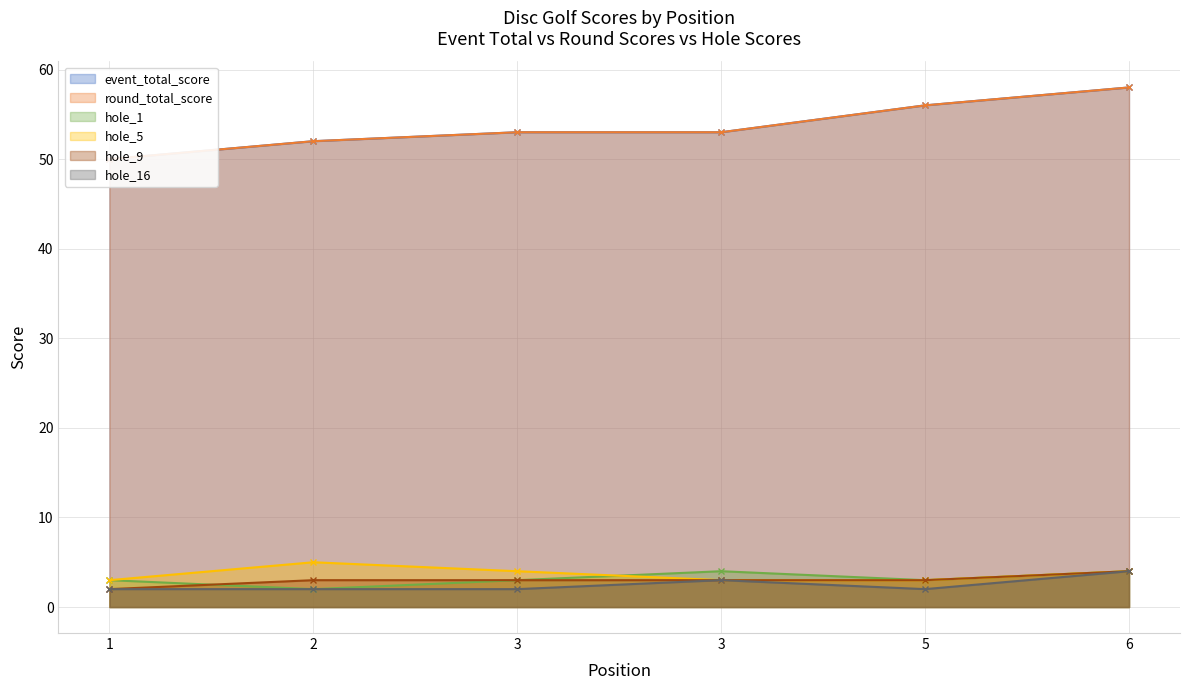

What is the average value of the hole_5 series?

4